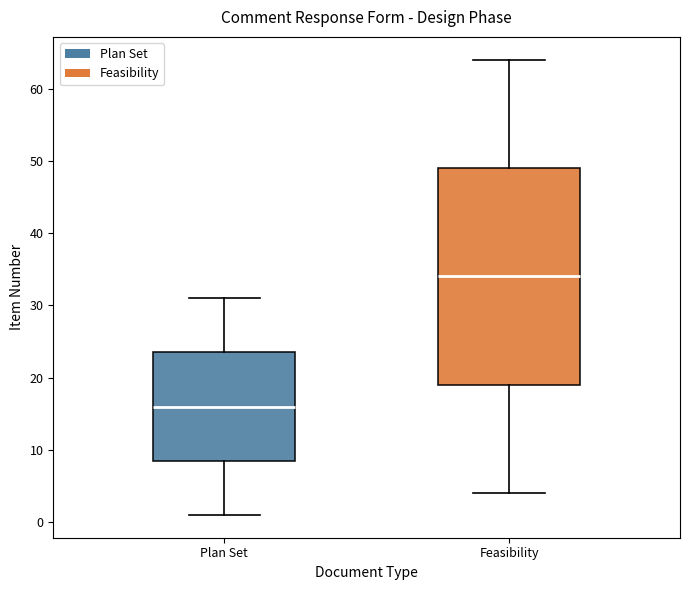

Reading left to right, transcribe this box plot: for each box, give where its median line is, the range the box spans, and where its two whiskers end, as read against the y-axis. The values are not printed on the chart, so give them approximately, as read against the axis.

Plan Set: median 16, box 9 to 24, whiskers 1 to 31
Feasibility: median 34, box 19 to 49, whiskers 4 to 64